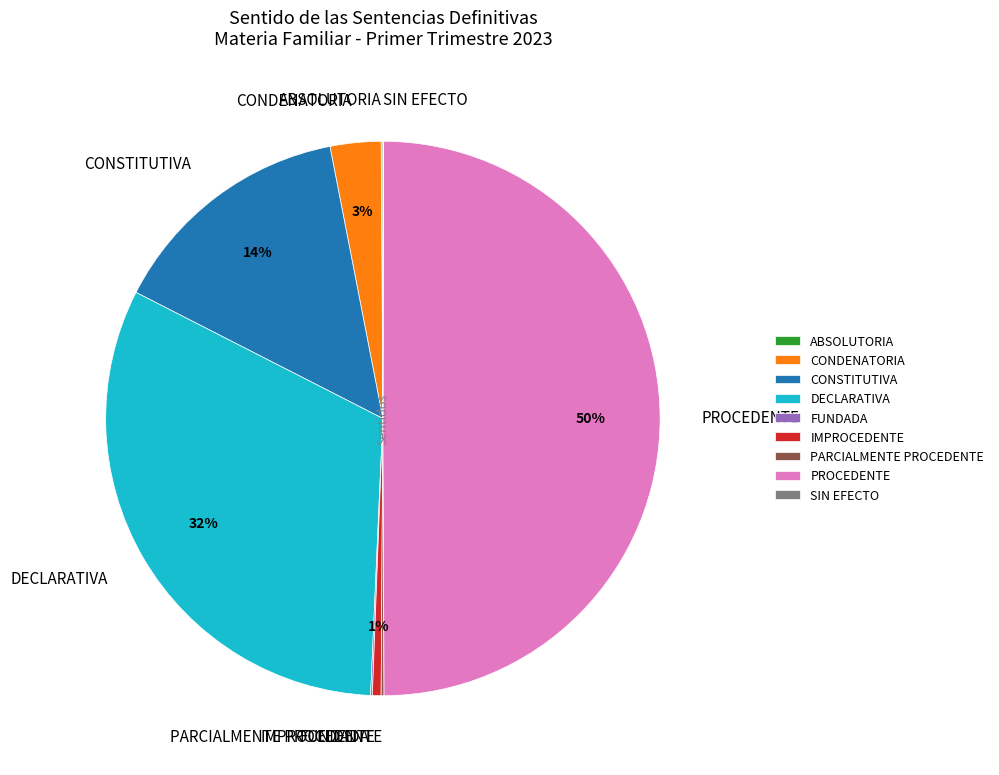

What is the largest slice in the pie chart?

PROCEDENTE